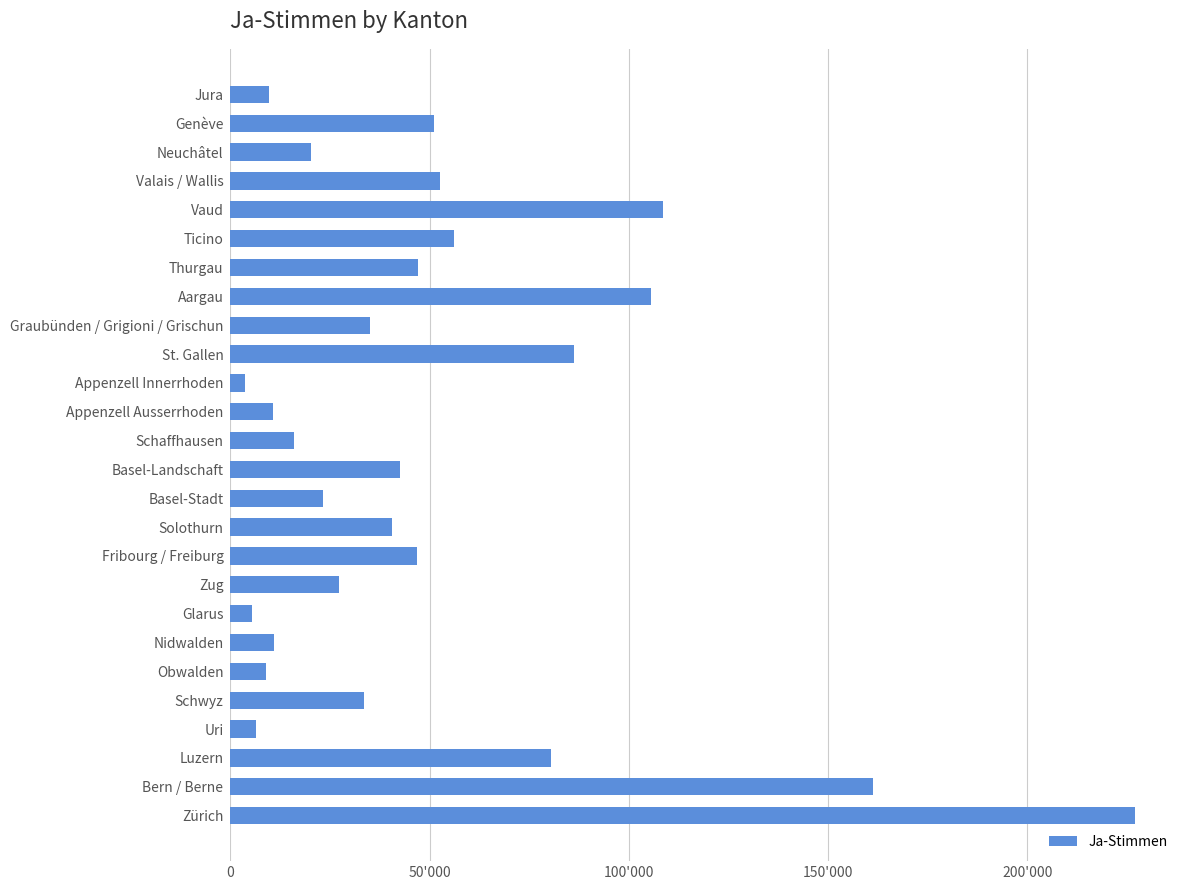

Does the chart contain any negative values?

No